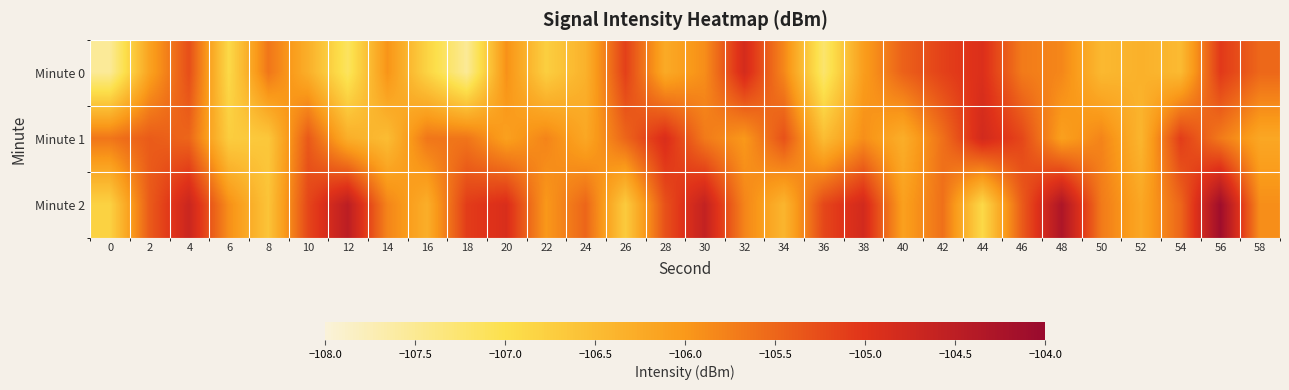

What is the total value across all series at 42?

-316.3